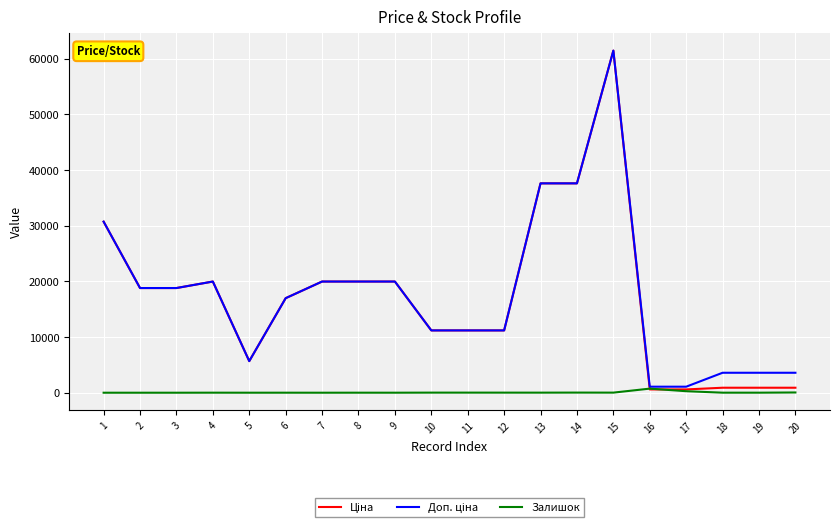

What is the maximum value shown in the chart?

61434.3